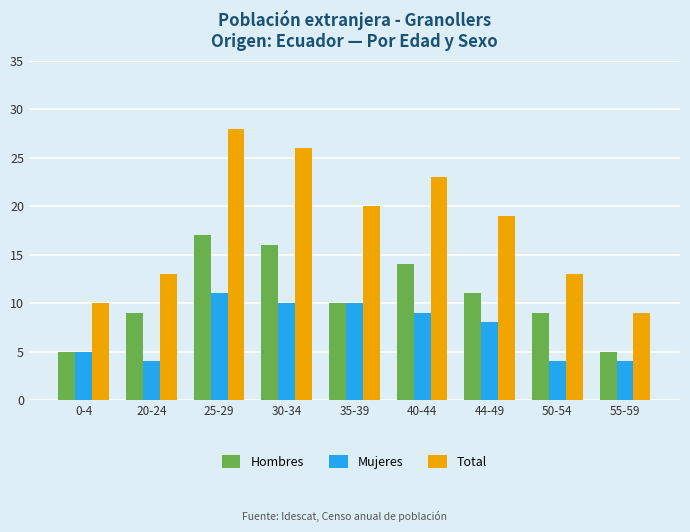

How many Total values are between 13 and 23?

5